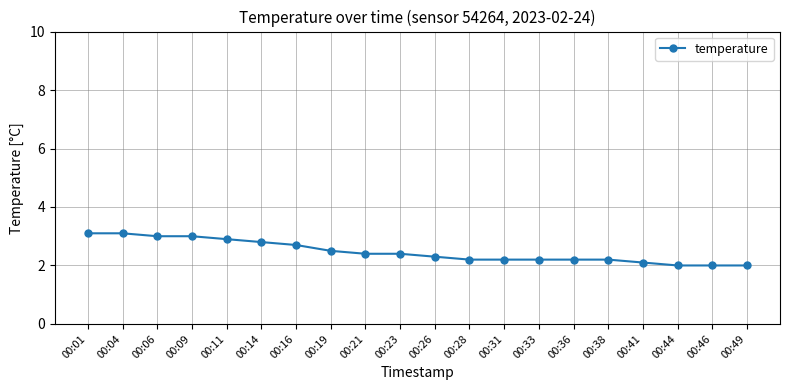

Reading right to left, list all the values displayed in this chart.

00:49=2.0	00:46=2.0	00:44=2.0	00:41=2.1	00:38=2.2	00:36=2.2	00:33=2.2	00:31=2.2	00:28=2.2	00:26=2.3	00:23=2.4	00:21=2.4	00:19=2.5	00:16=2.7	00:14=2.8	00:11=2.9	00:09=3.0	00:06=3.0	00:04=3.1	00:01=3.1